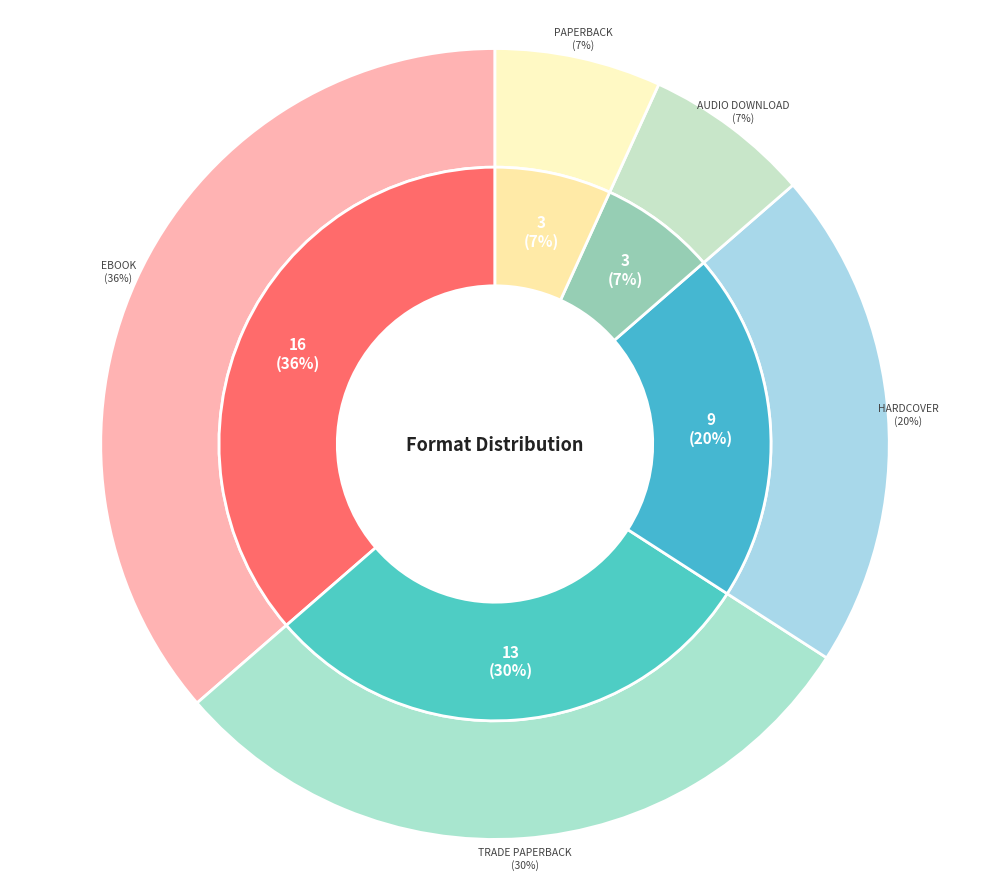

The Trade Paperback slice represents 30% of the pie. True or false?

True